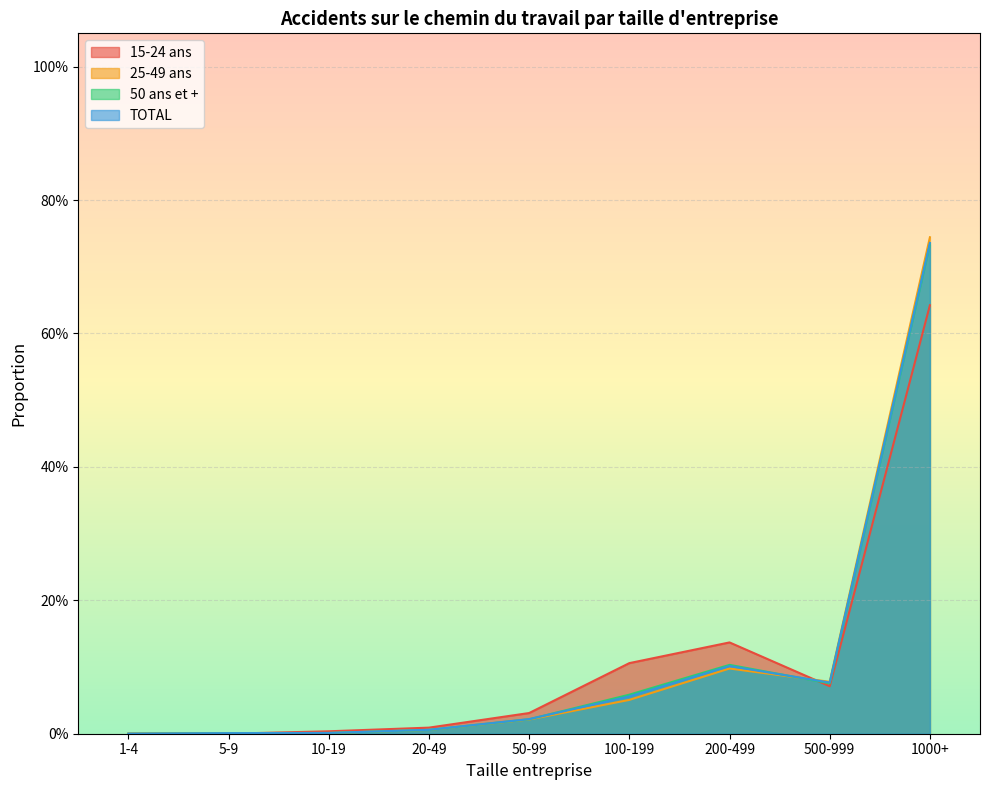

True or false: 50 ans et + has a value of 0.0 at 20-49.

True